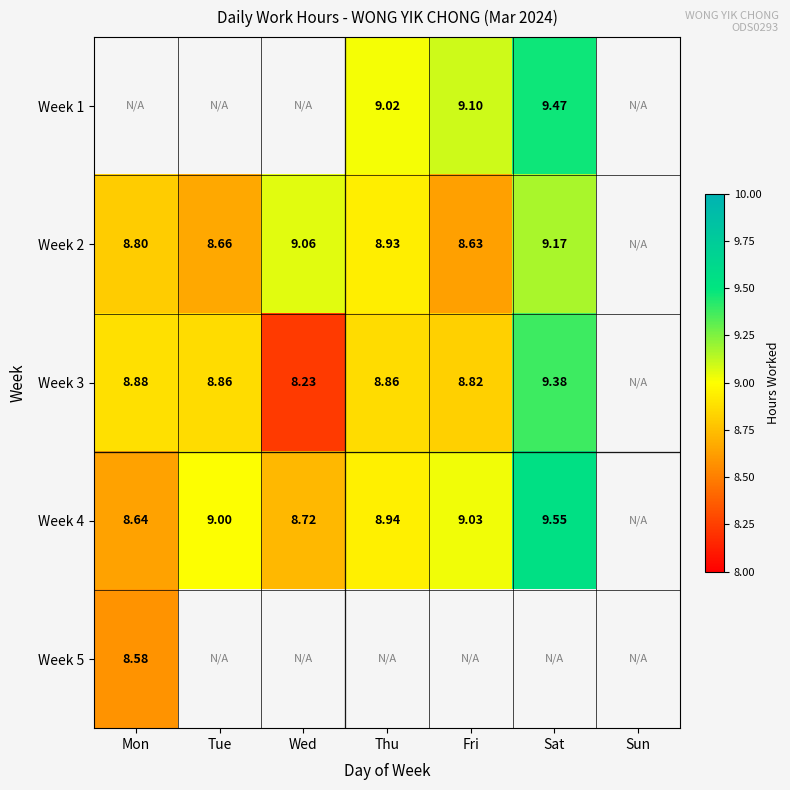

At Tue, list the series in order from largest to smallest.

Week 4, Week 5, Week 3, Week 1, Week 2